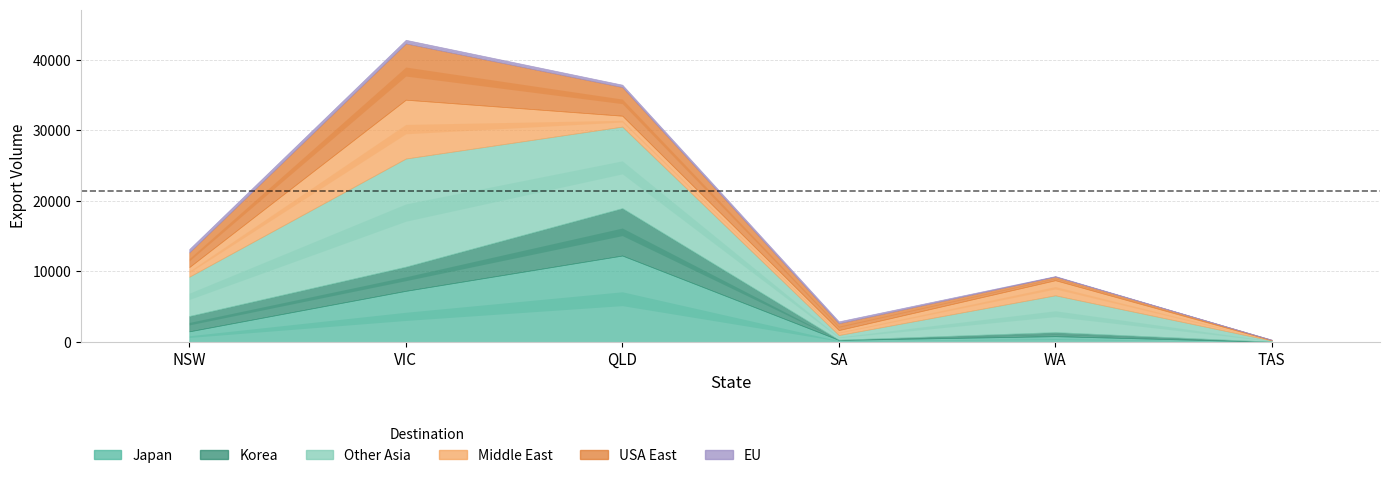

What is the spread (max minus min) of values at TAS?

154